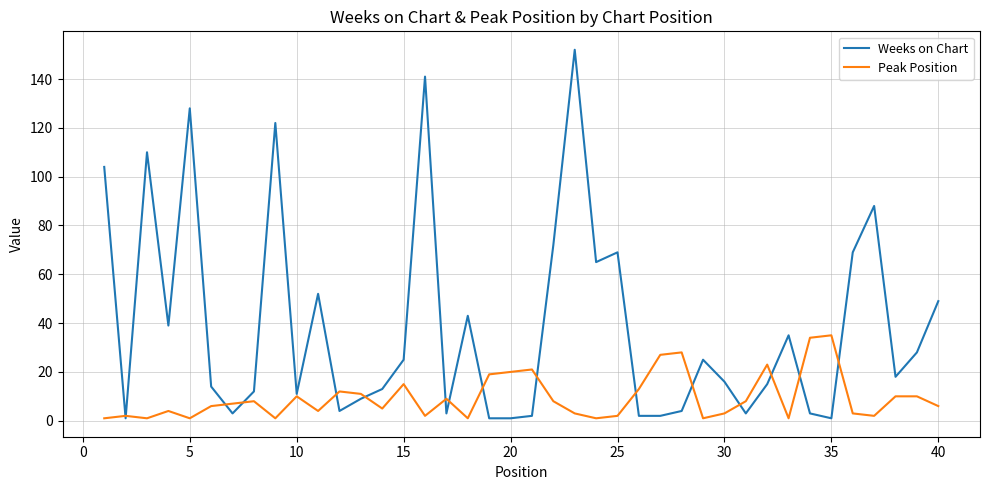

Which series has the widest spread of values?

Weeks on Chart